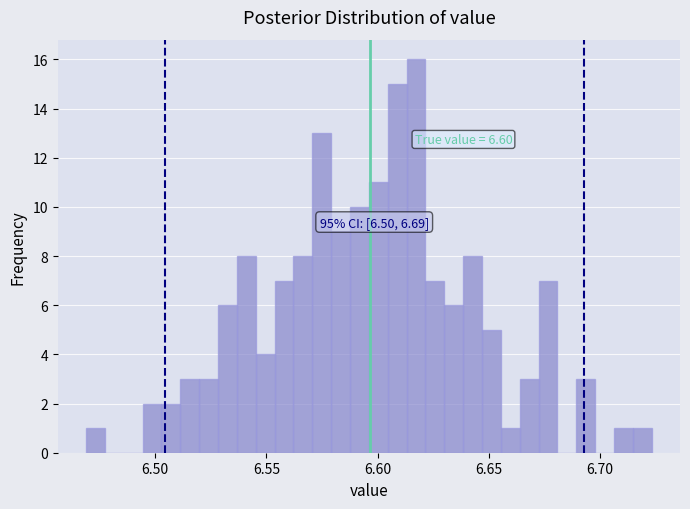

Read against the x-axis, roughly where is the centre of the tallest bar?

6.615